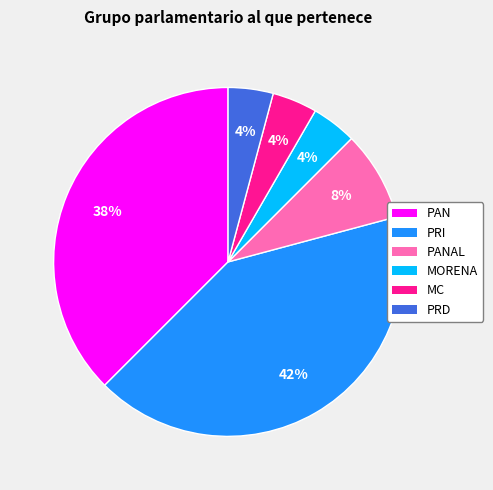

Is there a majority slice in this chart?

No